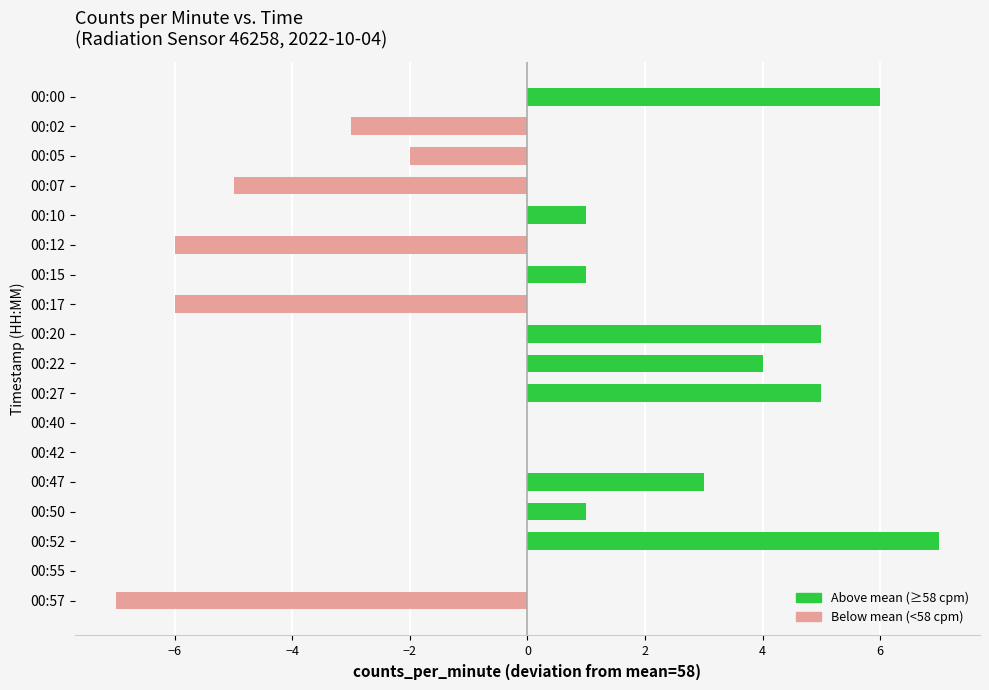

Which category has the highest value across all series?

00:52